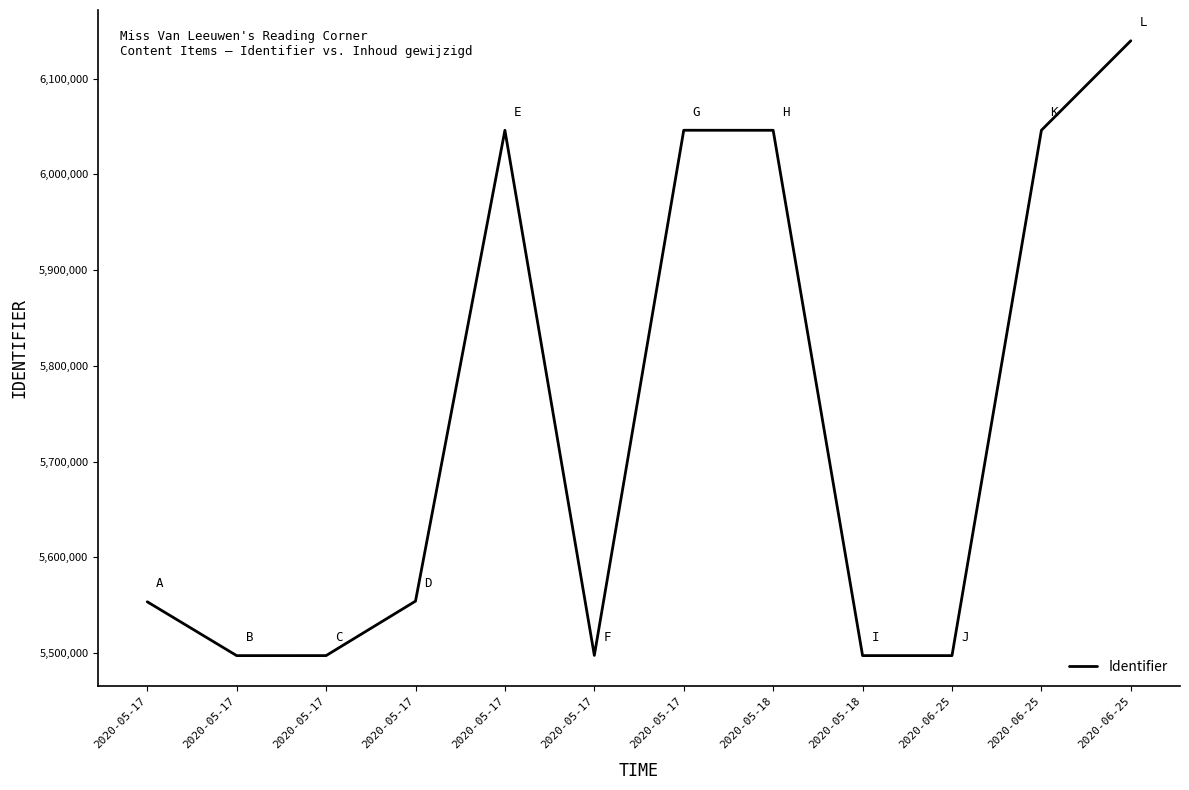

What is the value of the 8th point from the left?

6045950